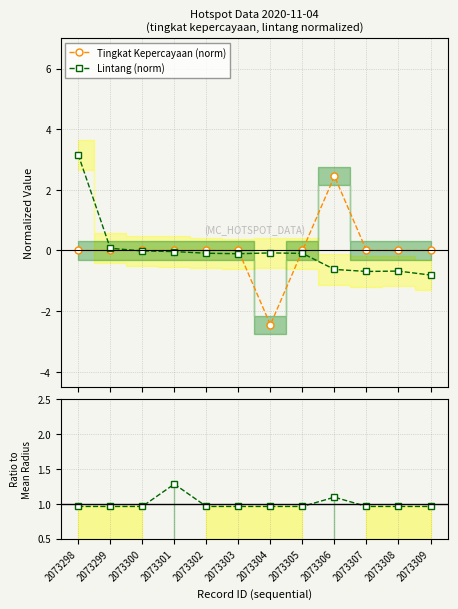

What is the maximum value for Radius / Mean Radius?

1.3